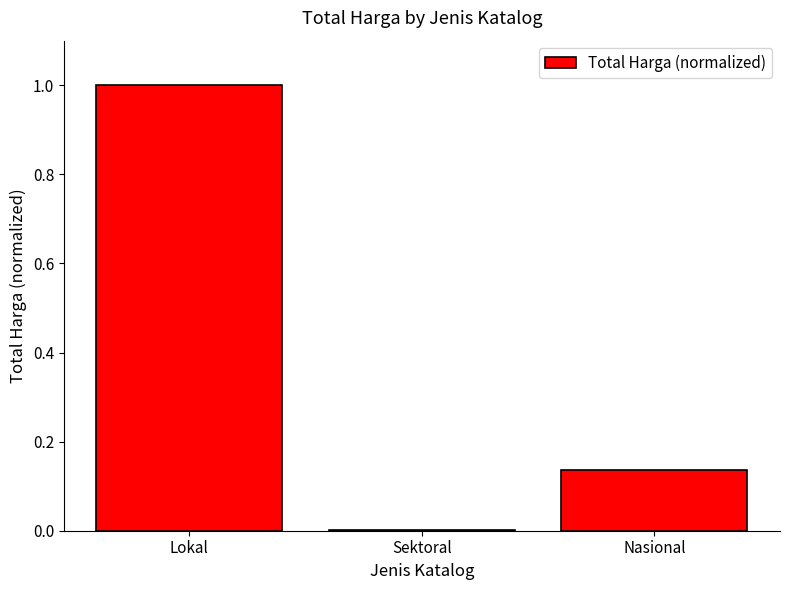

What is the sum of all values?

1.1